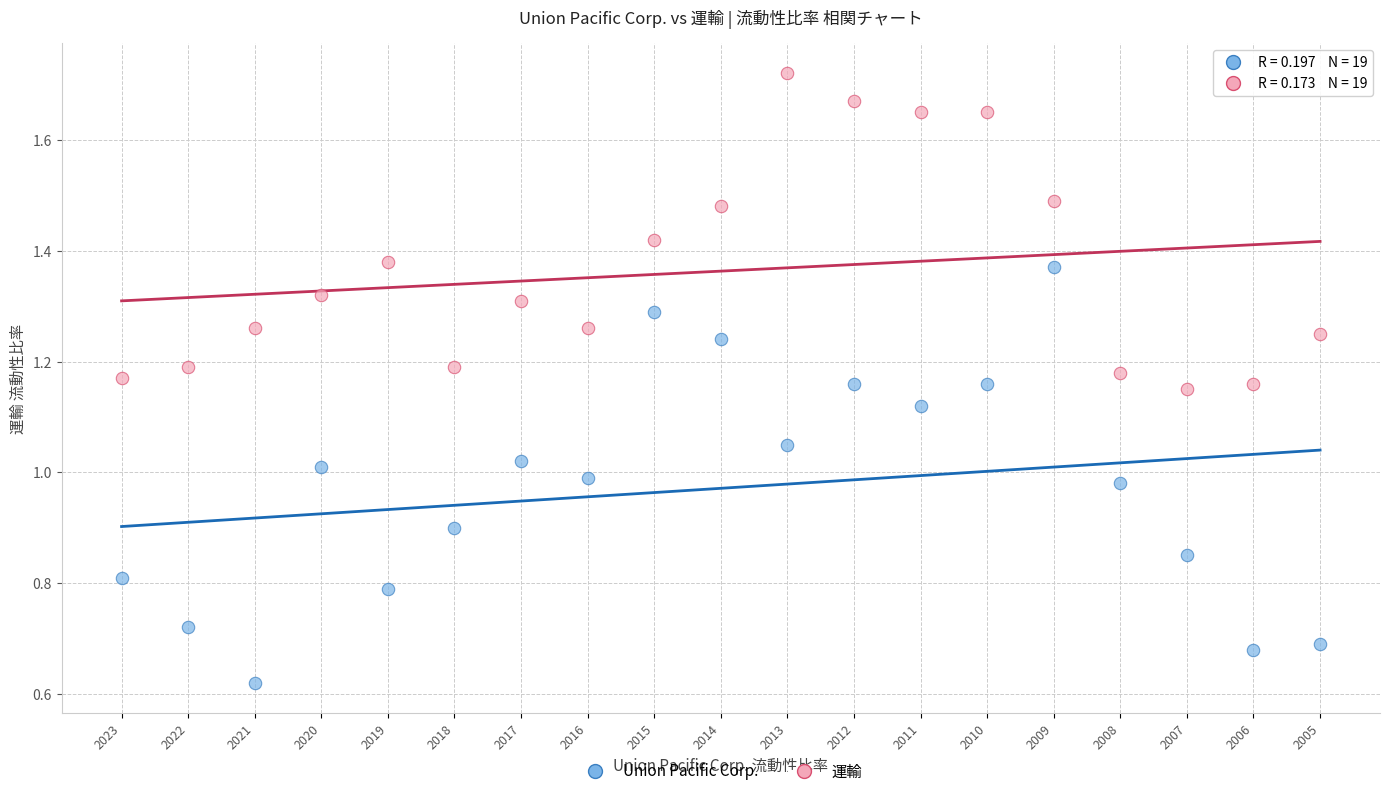

Which series has the widest spread of Y values?

Union Pacific Corp.